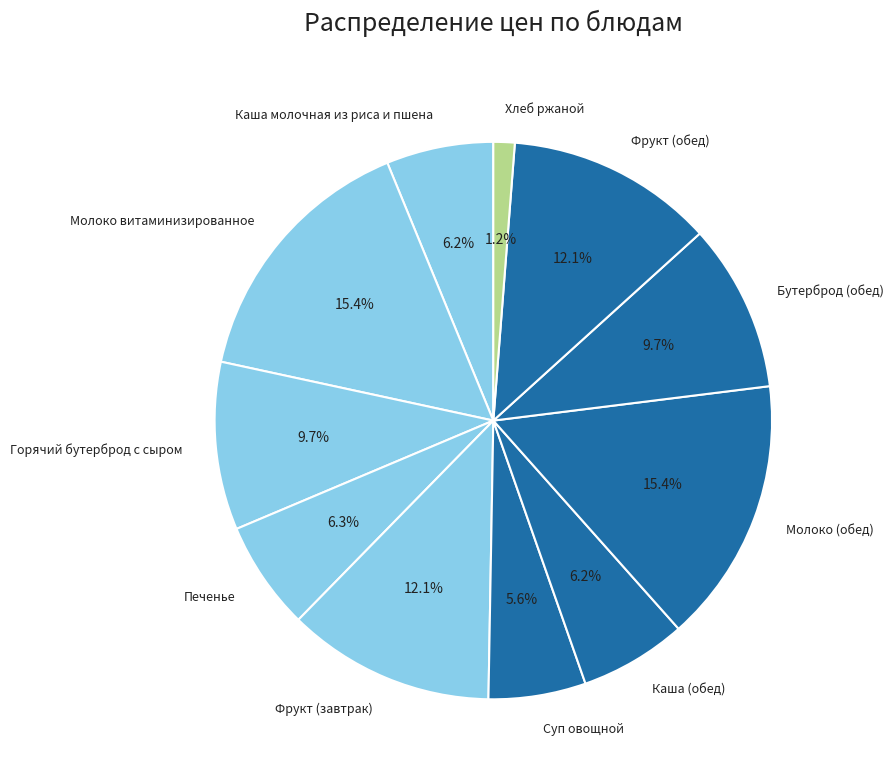

How many slices are in this pie chart?

11